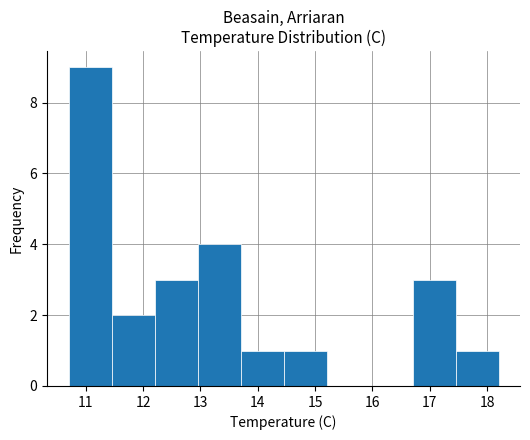

What is the height of the bar covering 16.70 to 17.45 on the x-axis? Neither the bar edges nor the heights are printed on the chart, so give them approximately, as read against the axes.

3